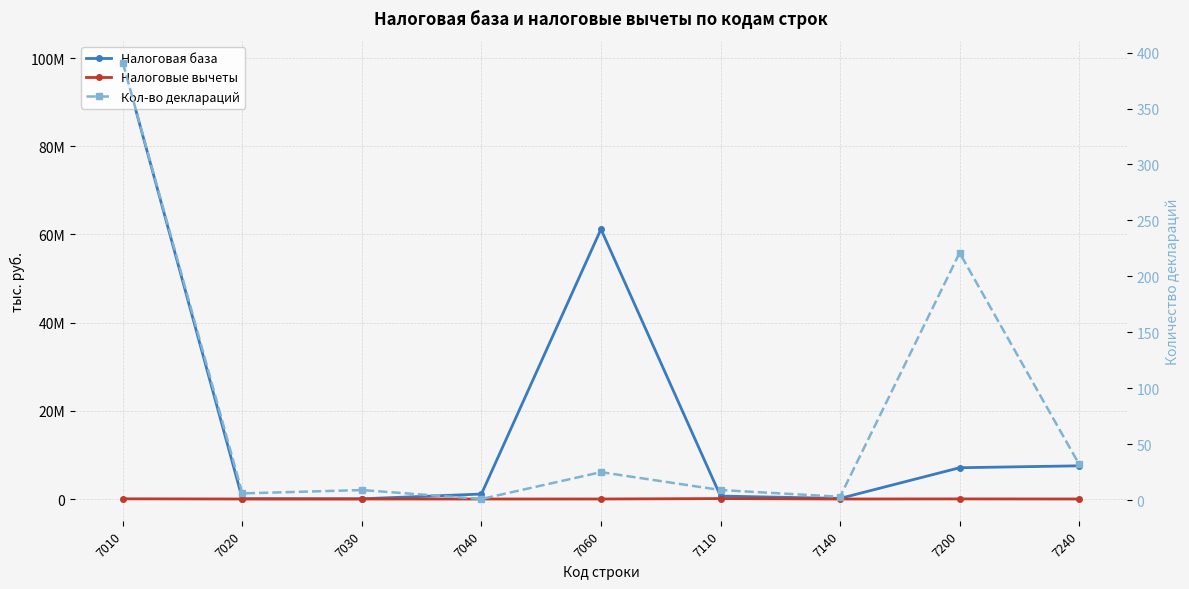

Which series has the largest range (max minus min)?

Налоговая база